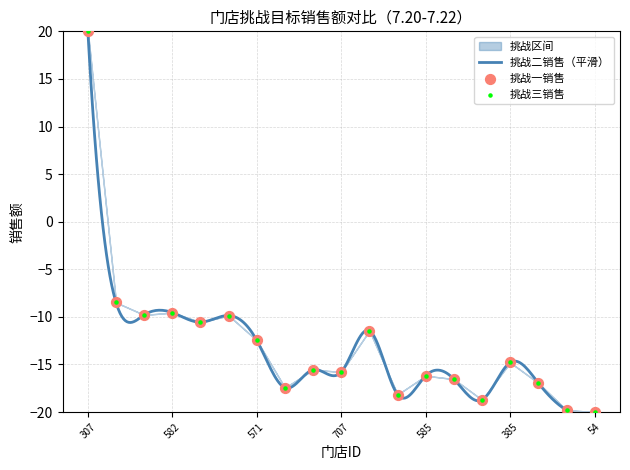

Which series reaches the minimum Y coordinate?

挑战一销售